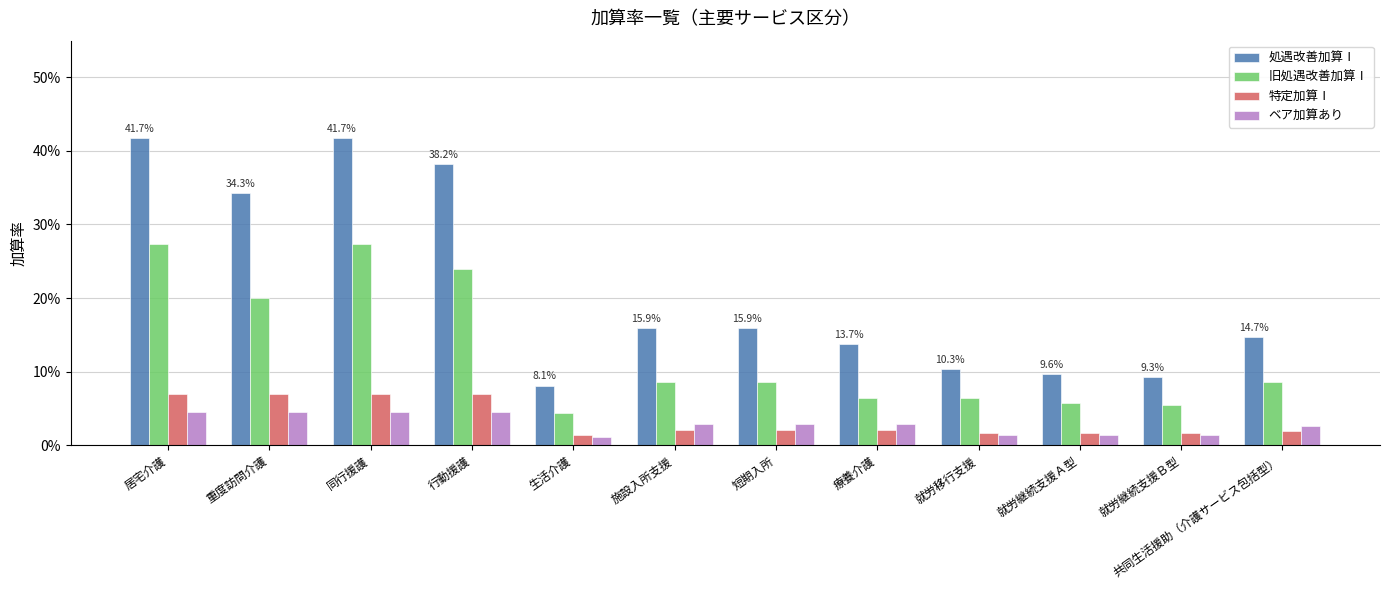

What is the label of the 2nd bar from the right?

就労継続支援Ｂ型